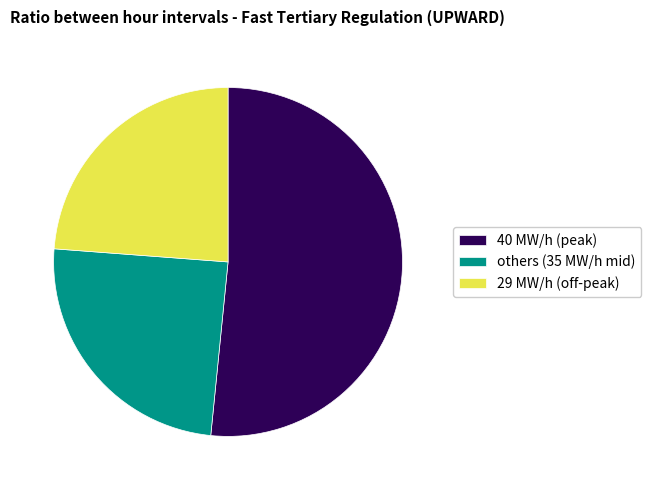

True or false: others (35 MW/h mid) accounts for 25% of the total.

True